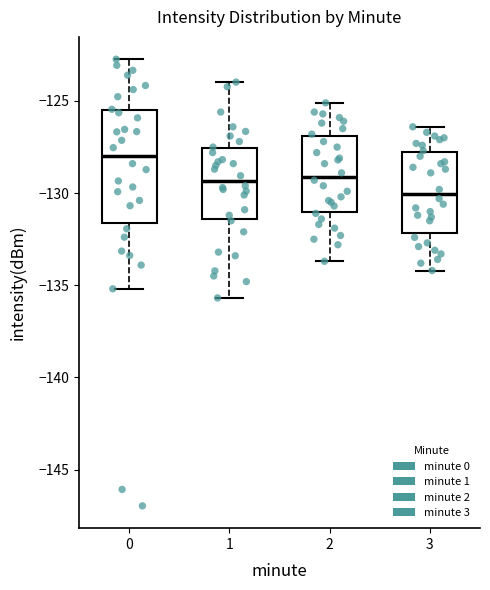

Reading left to right, transcribe this box plot: for each box, give where its median line is, the range the box spans, and where its two whiskers end, as read against the y-axis. The values are not printed on the chart, so give them approximately, as read against the axis.

0: median -128.0, box -131.5 to -125.5, whiskers -135.0 to -122.5
1: median -129.5, box -131.5 to -127.5, whiskers -135.5 to -124.0
2: median -129.0, box -131.0 to -127.0, whiskers -133.5 to -125.0
3: median -130.0, box -132.0 to -128.0, whiskers -134.0 to -126.5